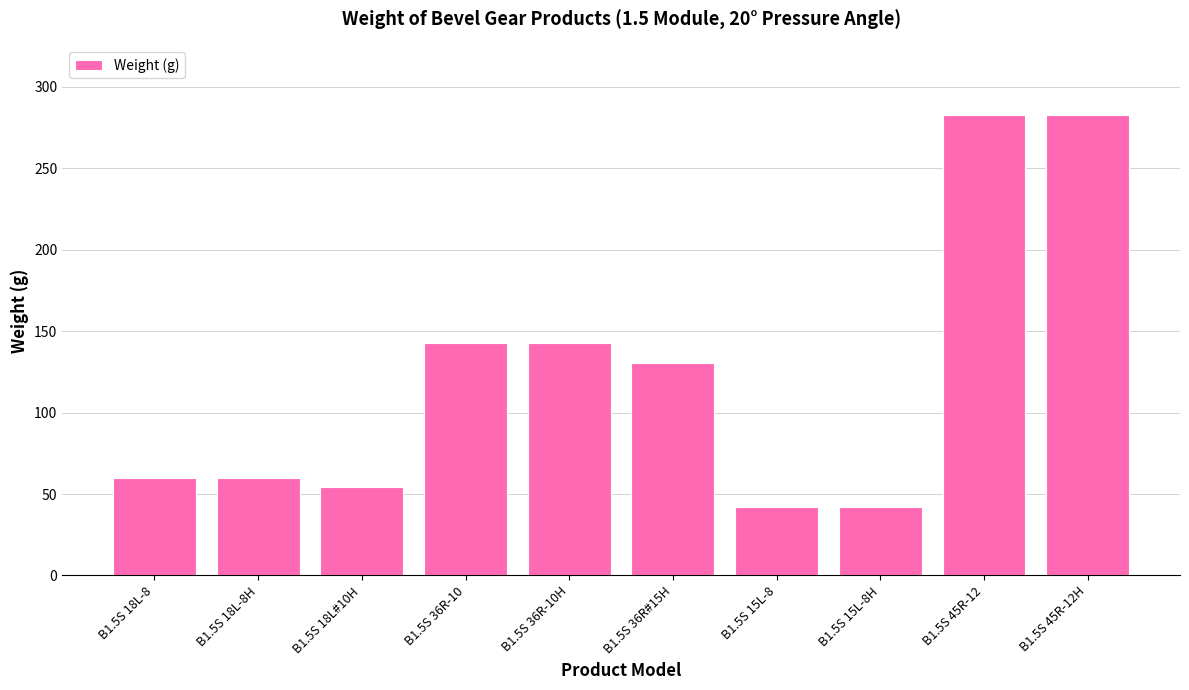

Does the chart contain any negative values?

No